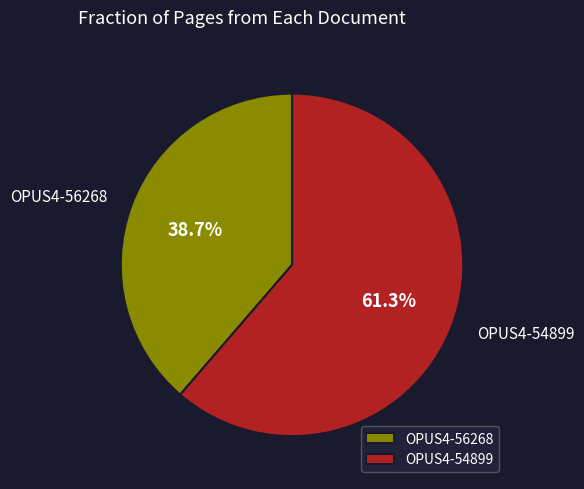

Which slice is the smallest?

OPUS4-56268